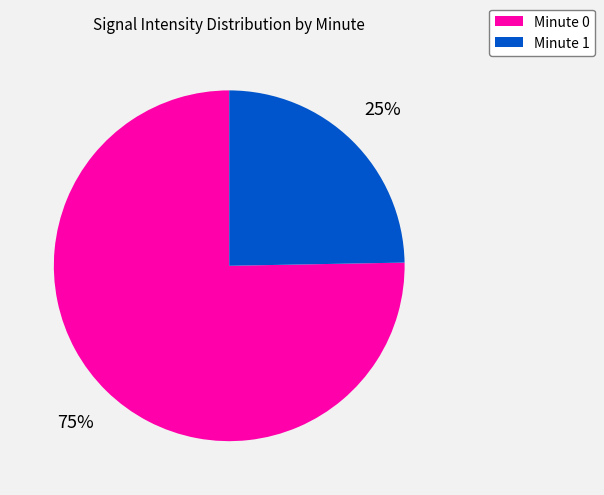

To the nearest percent, what is the average slice percentage?

50%